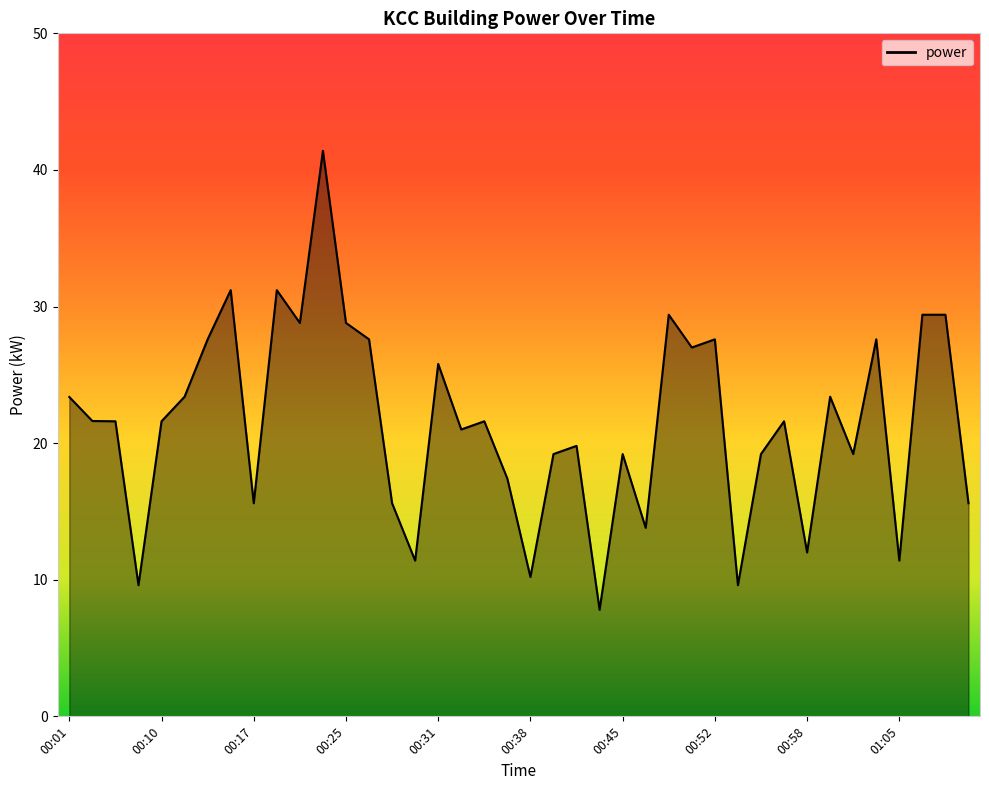

What is the smallest value displayed?

7.8